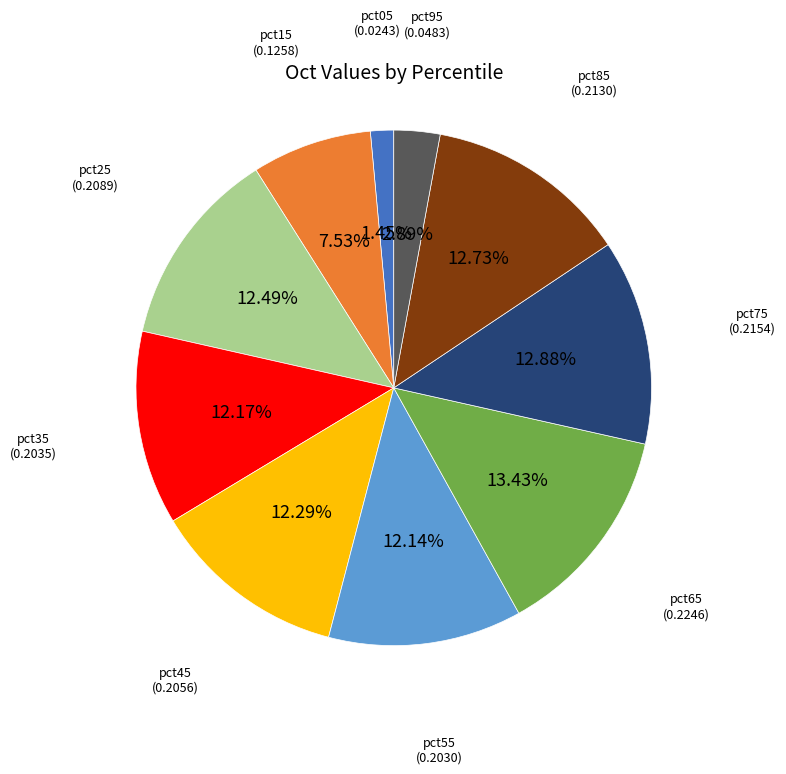

How many slices are in this pie chart?

10